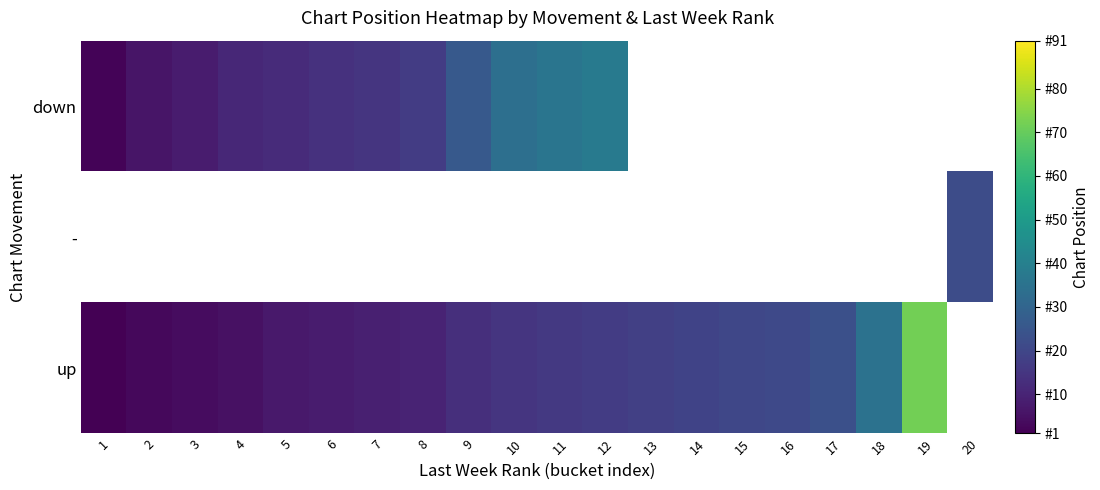

List the labels in order of - value, largest first.

1, 2, 3, 4, 5, 6, 7, 8, 9, 10, 11, 12, 13, 14, 15, 16, 17, 18, 19, 20